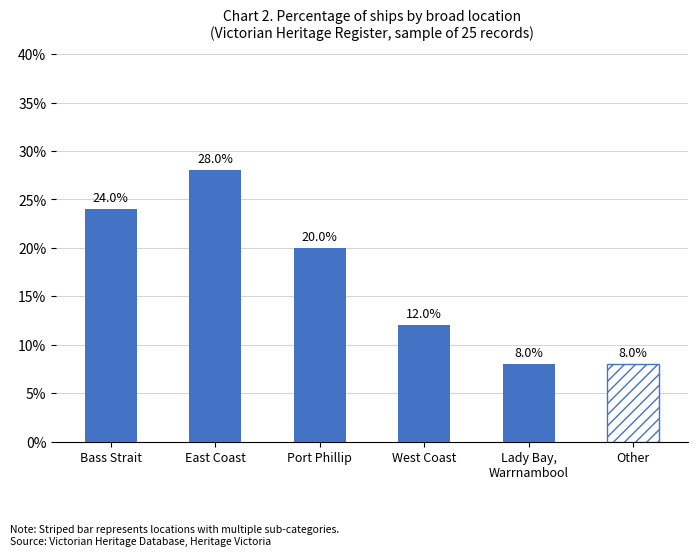

Count the values in the range 8 to 24.

5